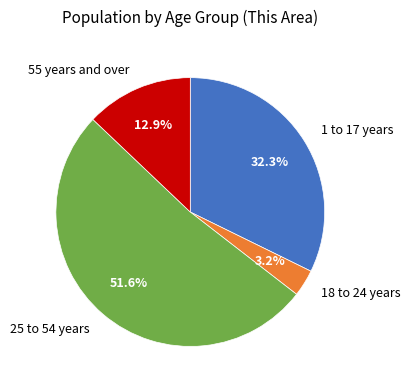

To the nearest percent, what is the difference between the largest and smallest slice percentages?

48%